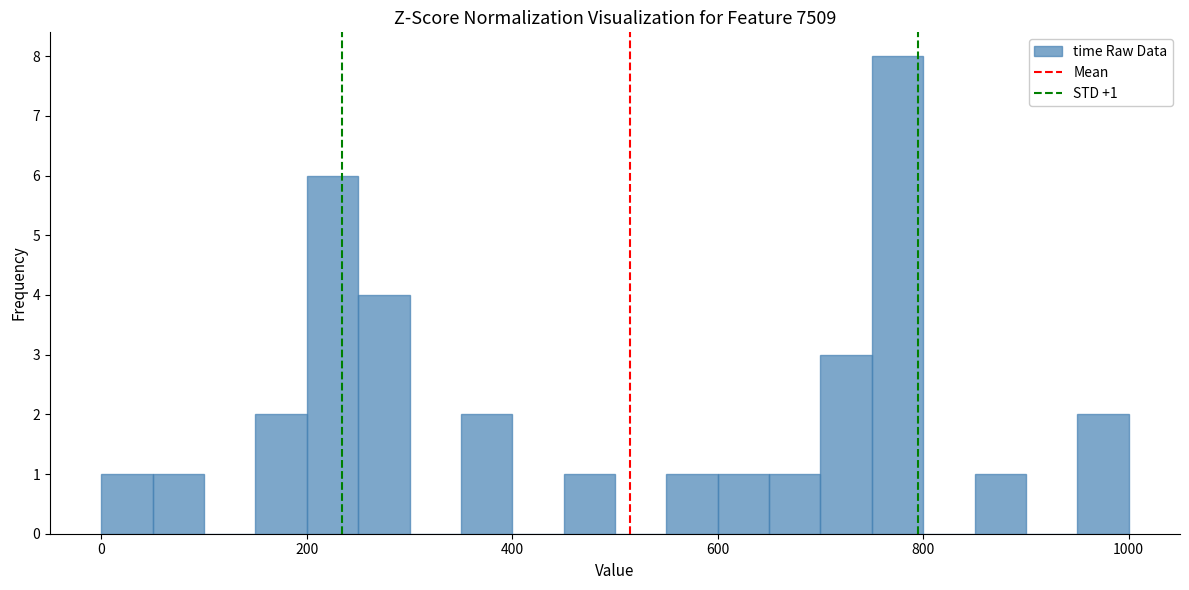

Read against the x-axis, roughly where is the centre of the tallest bar?

780